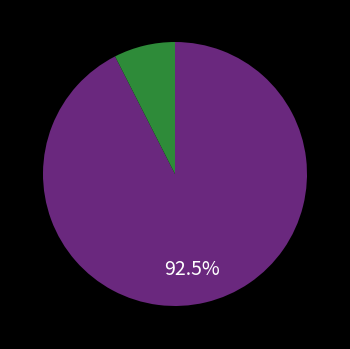

Is there a majority slice in this chart?

Yes